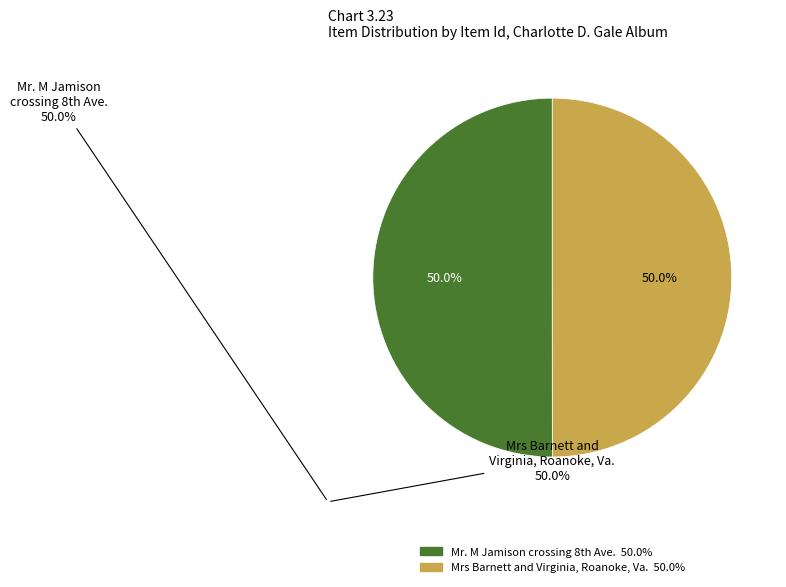

What percentage is NOT represented by Mrs Barnett and Virginia, Roanoke, Va.?

50.0%